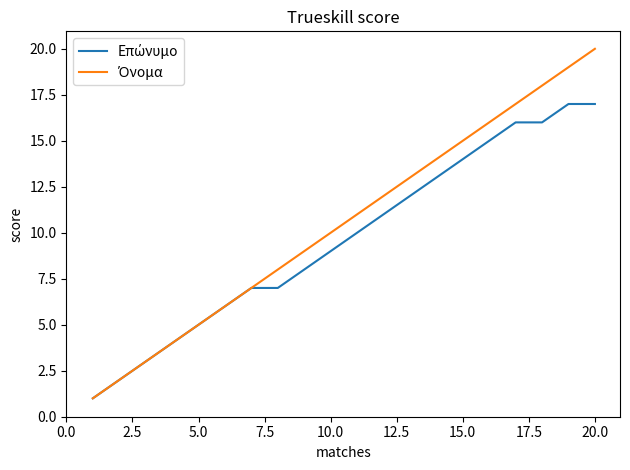

How many lines are shown in the chart?

2